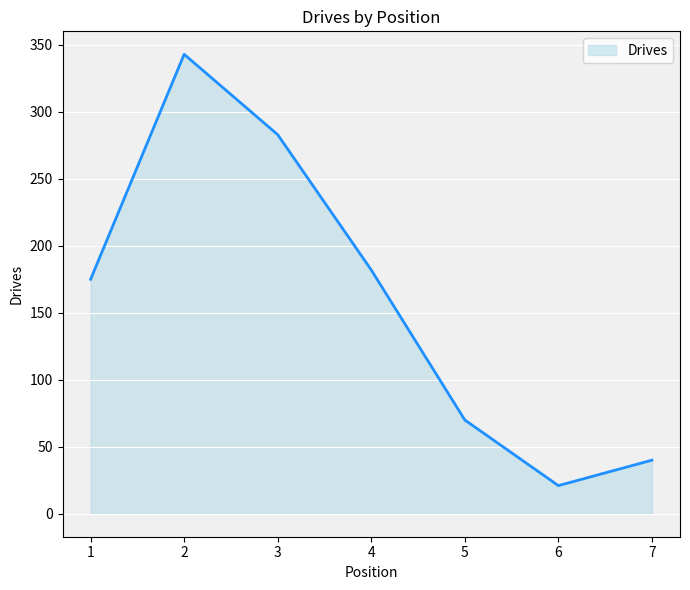

At which category does the chart reach its minimum across all series?

6